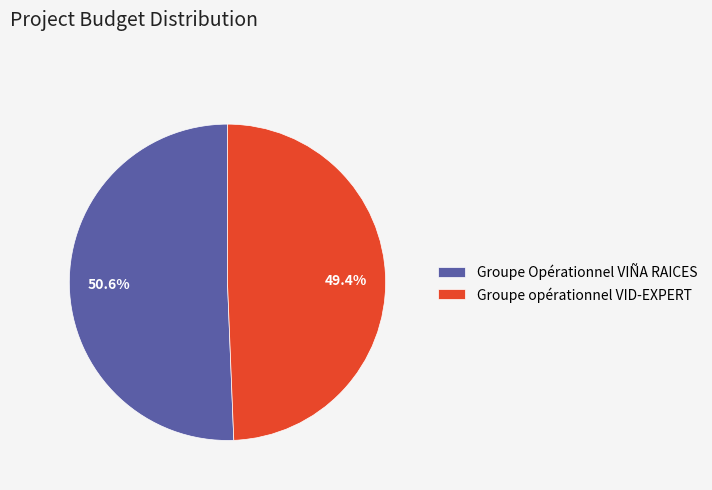

How much of the chart is everything except Groupe Opérationnel VIÑA RAICES?

49.4%